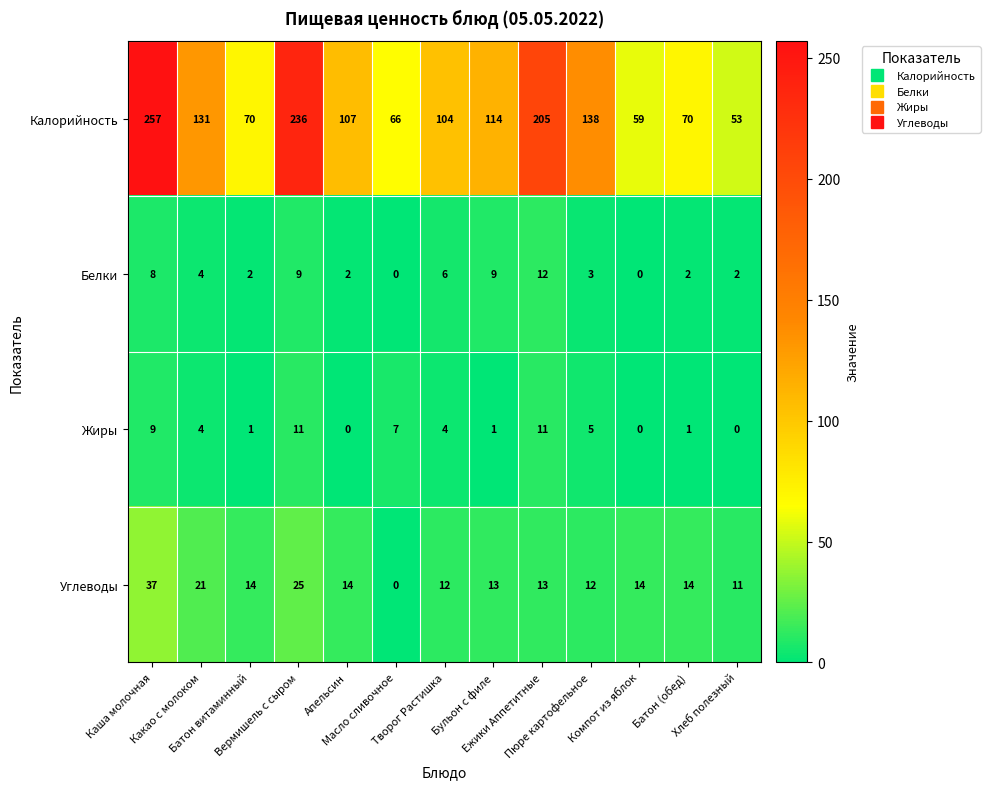

Which series has the largest total across all categories?

Калорийность